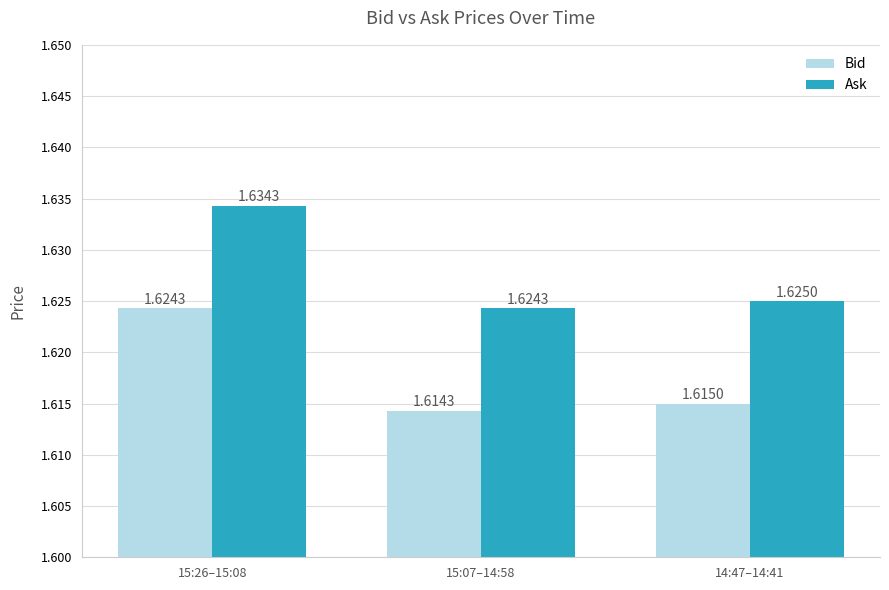

What is the sum of all Ask values?

4.9